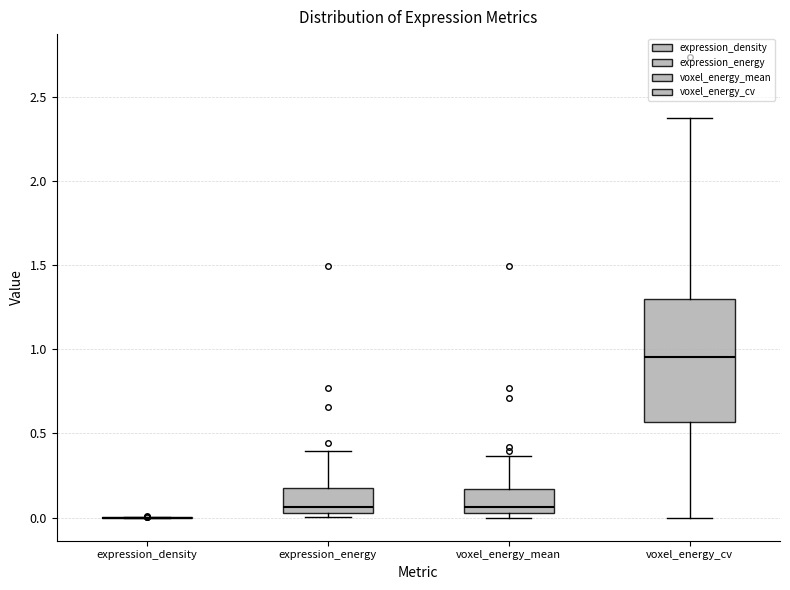

Reading left to right, transcribe this box plot: for each box, give where its median line is, the range the box spans, and where its two whiskers end, as read against the y-axis. The values are not printed on the chart, so give them approximately, as read against the axis.

expression_density: box collapsed to a line at 0.00, whiskers 0.00 to 0.00
expression_energy: median 0.05 (just above the box's lower edge), box 0.05 to 0.20, whiskers 0.00 to 0.40
voxel_energy_mean: median 0.05 (just above the box's lower edge), box 0.05 to 0.15, whiskers 0.00 to 0.35
voxel_energy_cv: median 0.95, box 0.55 to 1.30, whiskers 0.00 to 2.40